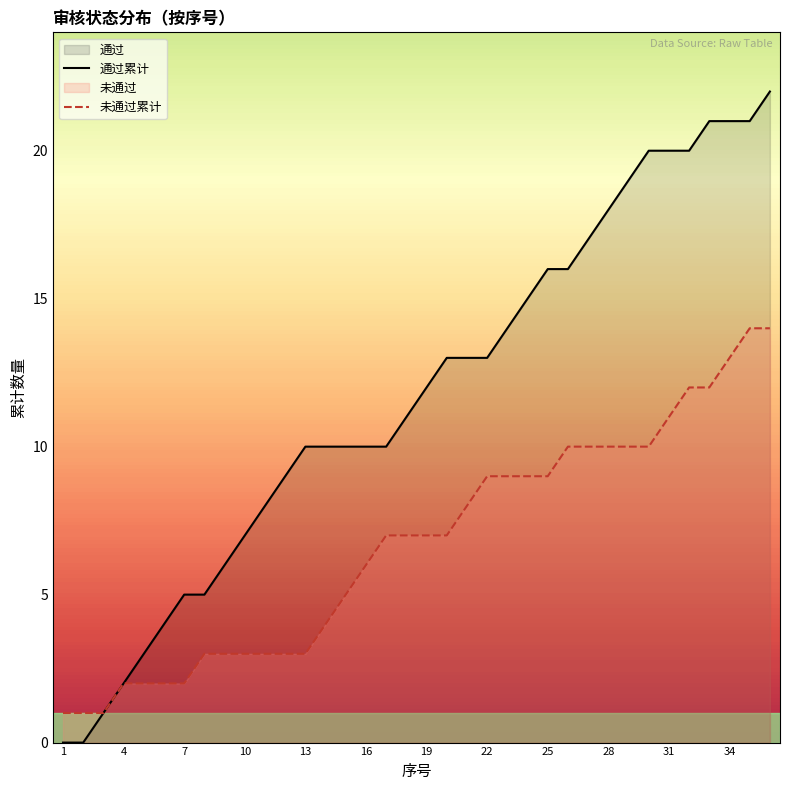

Which series has the largest total across all categories?

通过累计